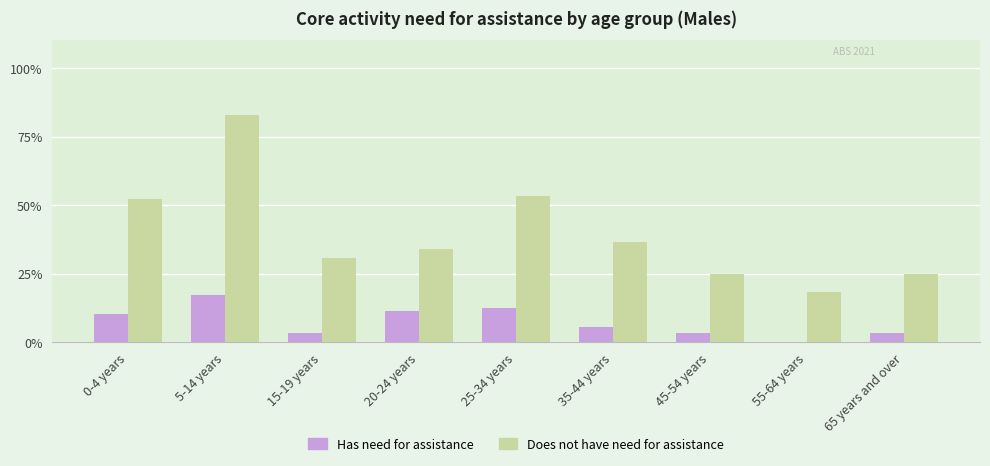

Reading left to right, what are all the values shown in this chart?

Has need for assistance: 0-4 years=10.2	5-14 years=17.0	15-19 years=3.4	20-24 years=11.4	25-34 years=12.5	35-44 years=5.7	45-54 years=3.4	55-64 years=0.0	65 years and over=3.4
Does not have need for assistance: 0-4 years=52.3	5-14 years=83.0	15-19 years=30.7	20-24 years=34.1	25-34 years=53.4	35-44 years=36.4	45-54 years=25.0	55-64 years=18.2	65 years and over=25.0